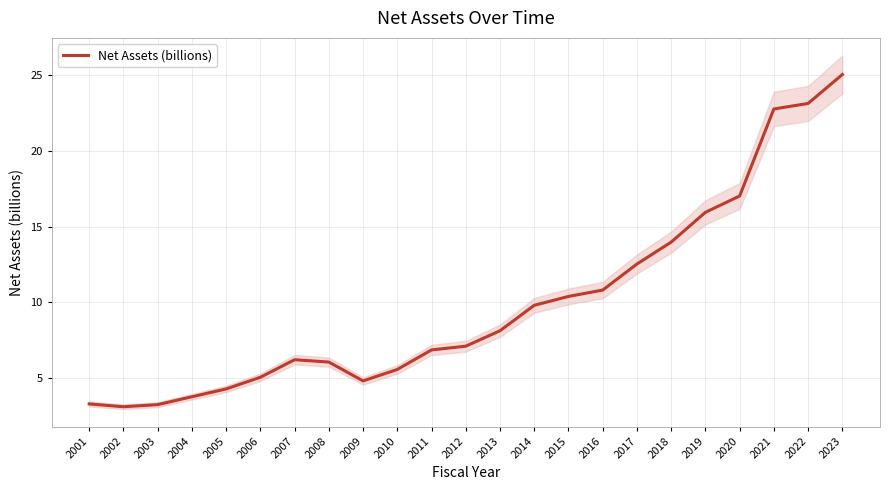

What is the average value?

9.9